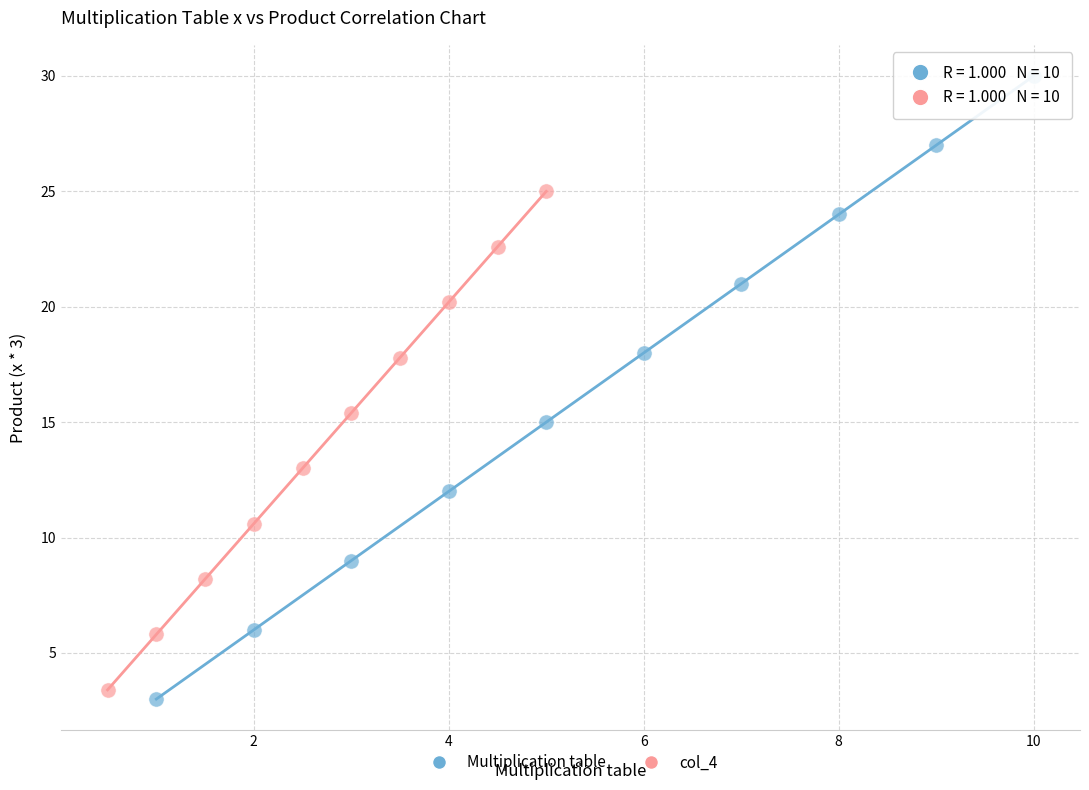

Which series contains the highest Y value?

Multiplication table